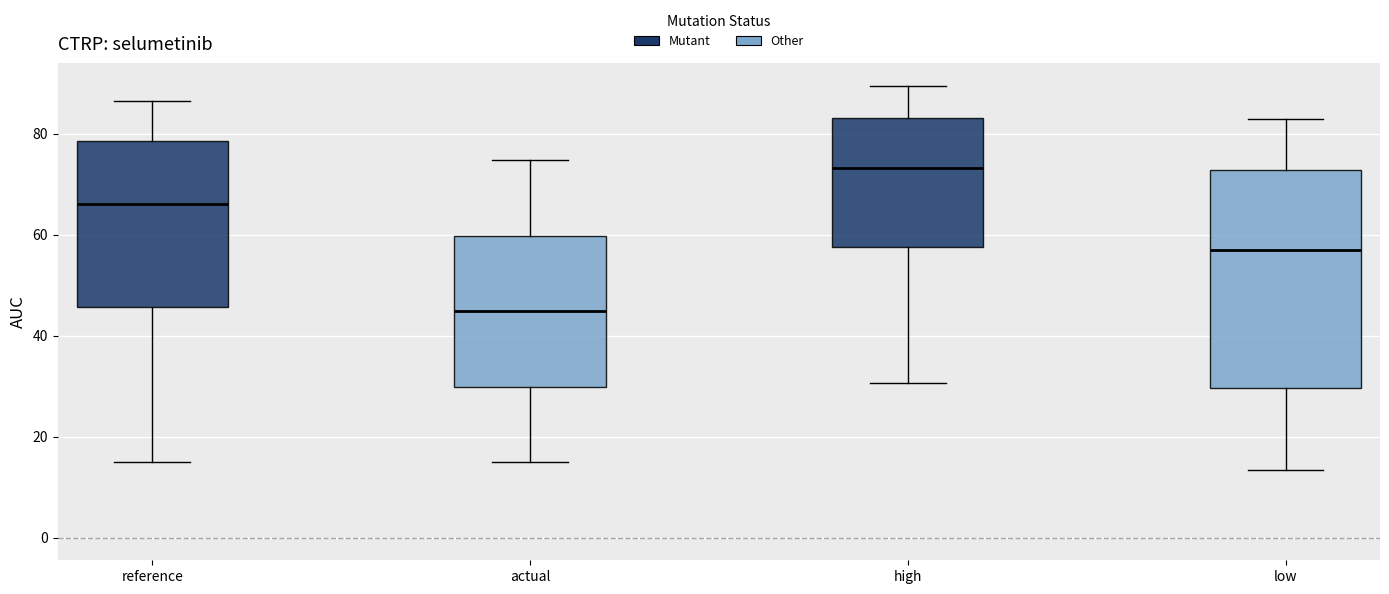

Reading left to right, transcribe this box plot: for each box, give where its median line is, the range the box spans, and where its two whiskers end, as read against the y-axis. The values are not printed on the chart, so give them approximately, as read against the axis.

reference: median 66, box 46 to 78, whiskers 14 to 86
actual: median 44, box 30 to 60, whiskers 14 to 74
high: median 74, box 58 to 84, whiskers 30 to 90
low: median 56, box 30 to 72, whiskers 14 to 82